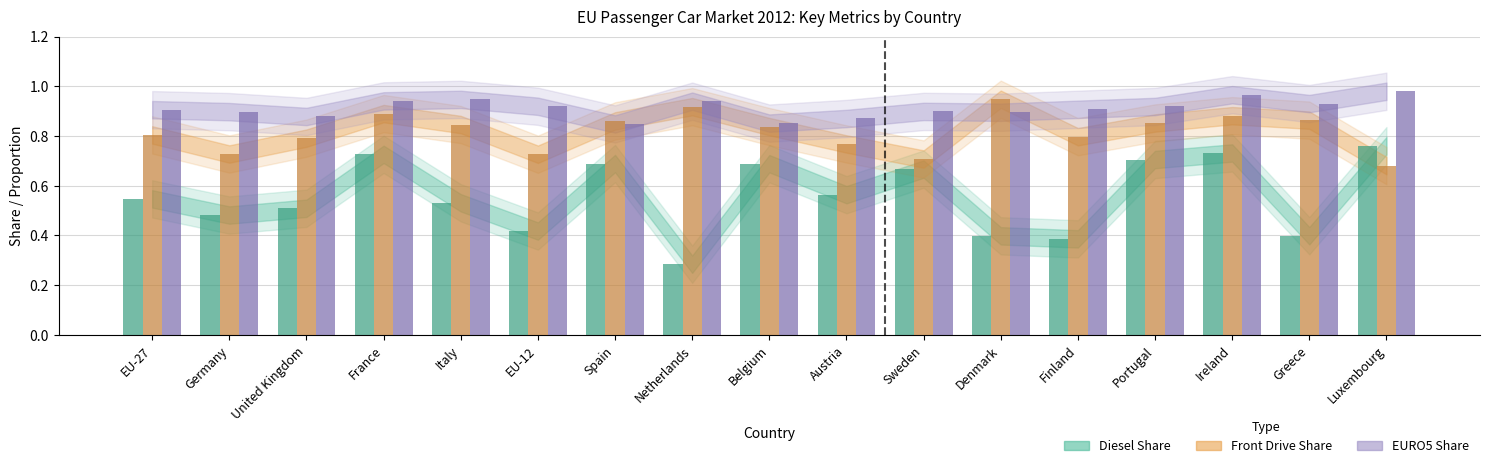

List the series in order of their overall mean, lowest first.

Diesel (bar), Front Drive (bar), EURO5 (bar)